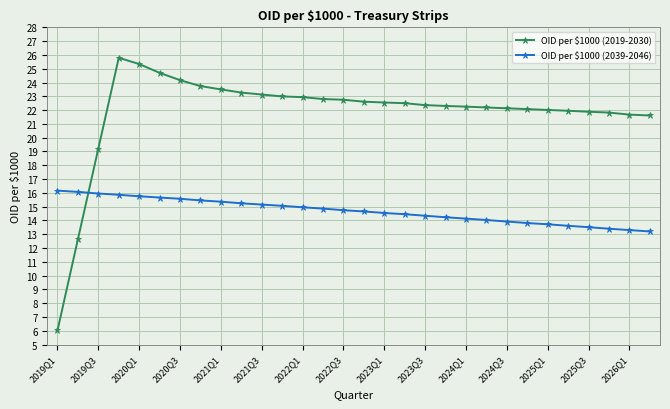

What is the value of the OID per $1000 (2019-2030) point at the 7th from the left?

24.2